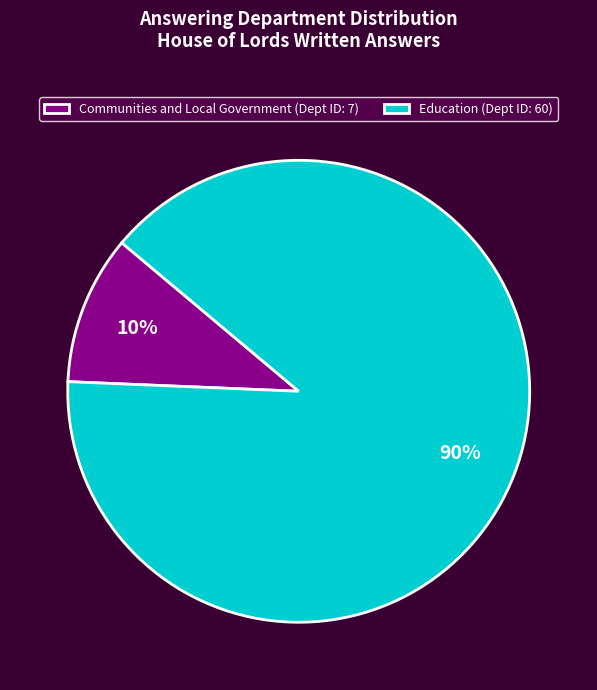

Is the sum of Education and Communities and Local Government greater than half?

Yes